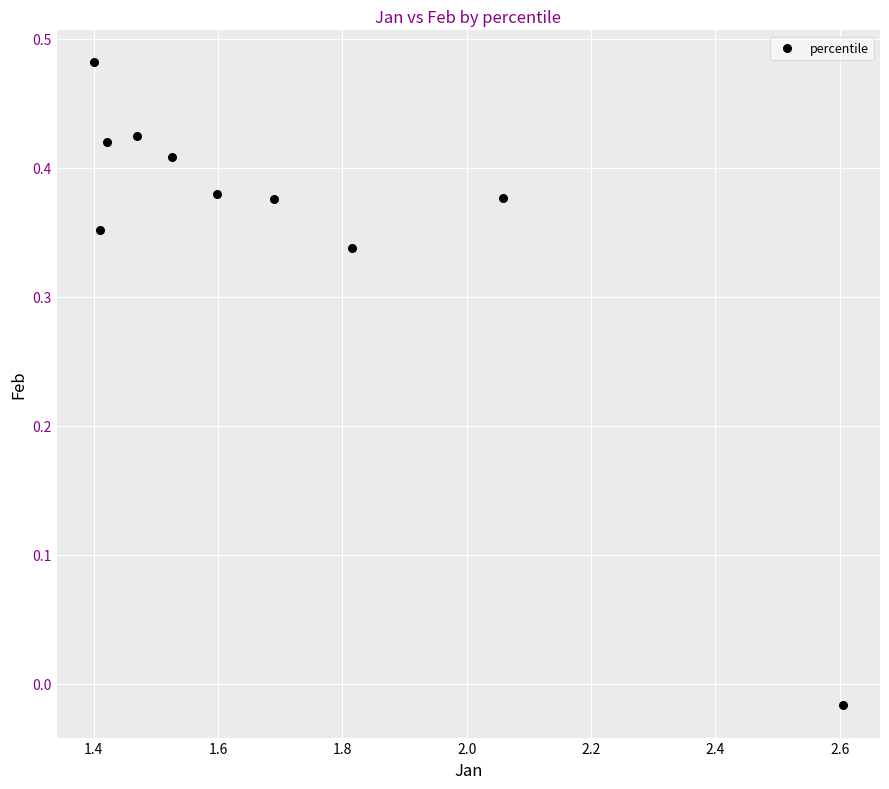

What is the range of X values (max minus min)?

1.2